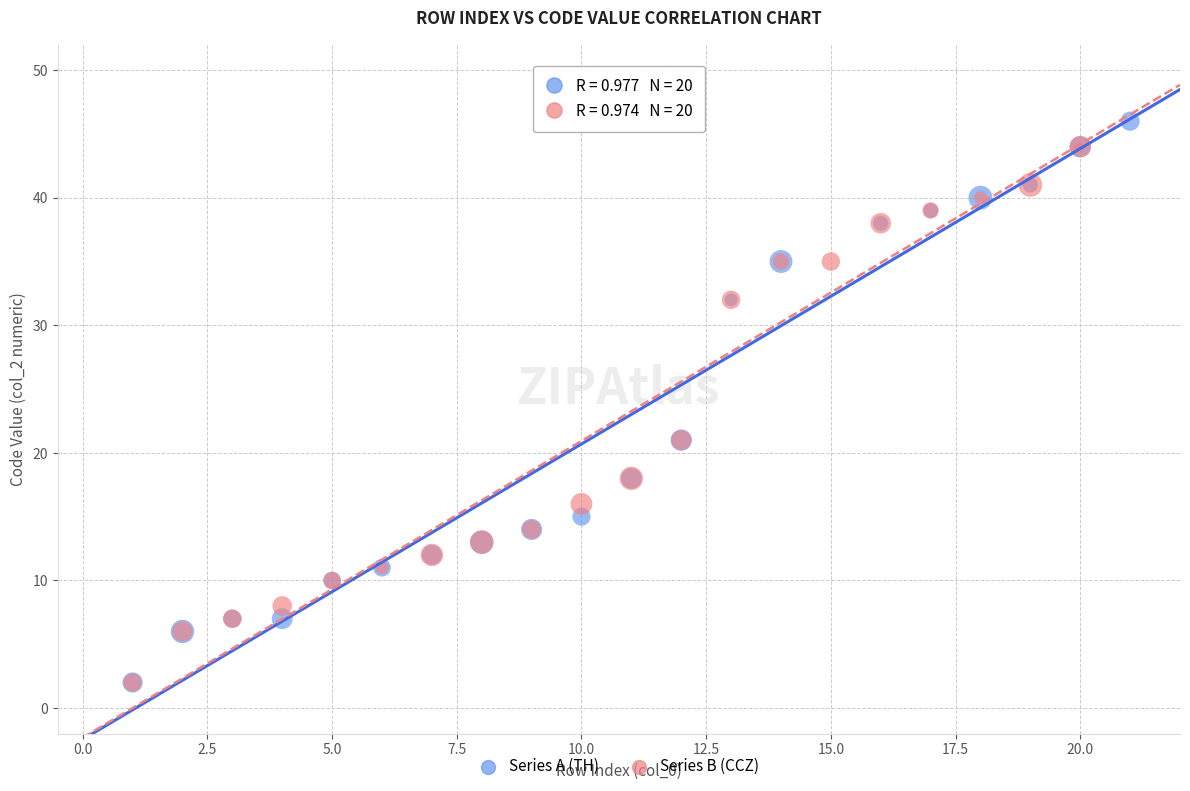

Which series has the largest Y range (max minus min)?

Series A (TH)